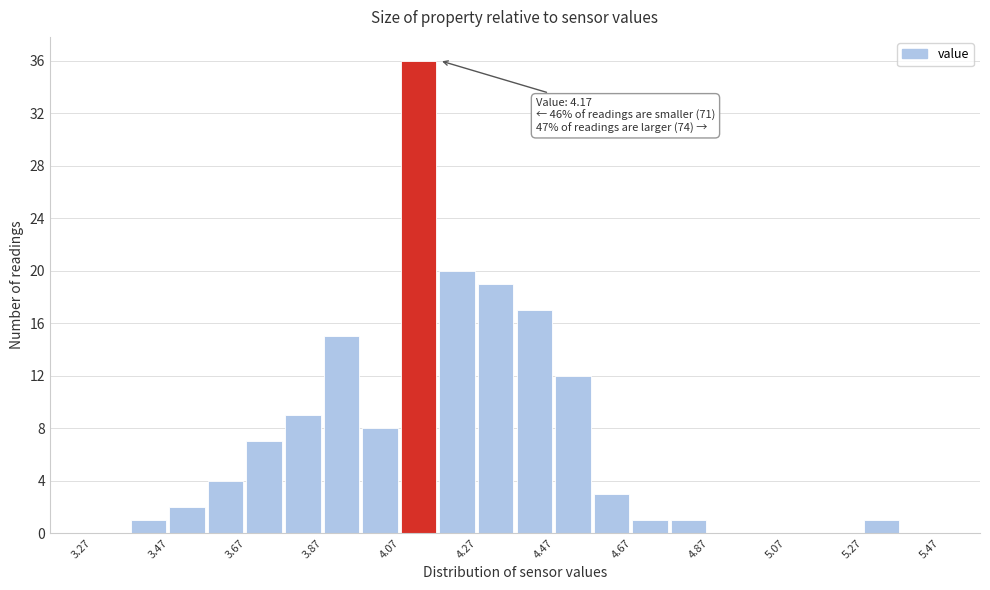

Over which range of the x-axis is the bar tallest?

4.07 to 4.17